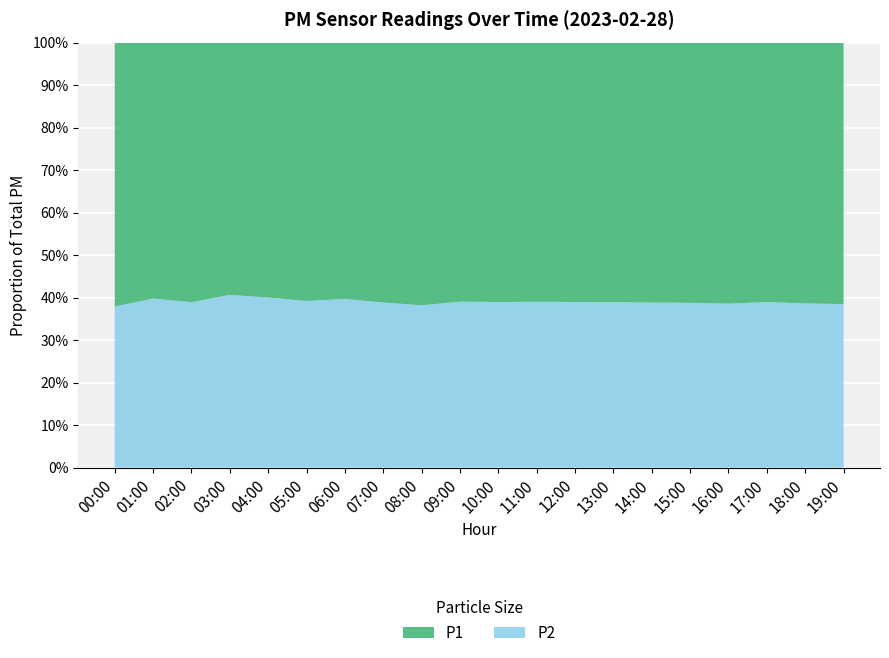

Reading left to right, list all the values displayed in this chart.

P1: 00:00=5.1	01:00=3.4	02:00=3.2	03:00=2.9	04:00=2.7	05:00=3.0	06:00=3.8	07:00=5.2	08:00=6.8	09:00=7.5	10:00=6.9	11:00=6.1	12:00=5.8	13:00=5.5	14:00=5.2	15:00=4.9	16:00=5.1	17:00=5.8	18:00=6.2	19:00=5.6
P2: 00:00=3.1	01:00=2.3	02:00=2.0	03:00=1.9	04:00=1.8	05:00=1.9	06:00=2.5	07:00=3.3	08:00=4.2	09:00=4.8	10:00=4.4	11:00=3.9	12:00=3.7	13:00=3.5	14:00=3.3	15:00=3.1	16:00=3.2	17:00=3.7	18:00=3.9	19:00=3.5